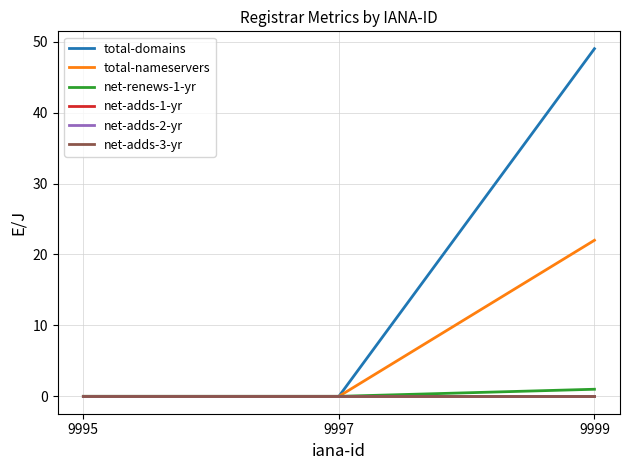

Does the chart display data point markers on the line(s)?

No